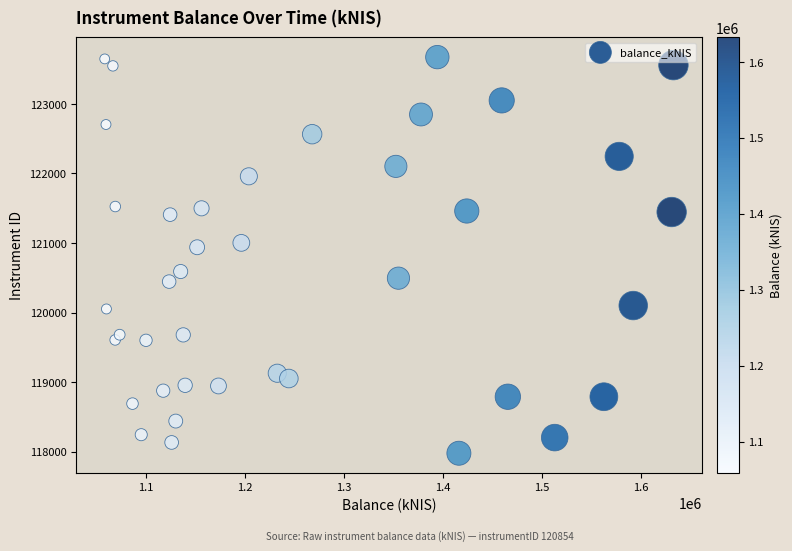

What is the range of X values (max minus min)?

573641.3